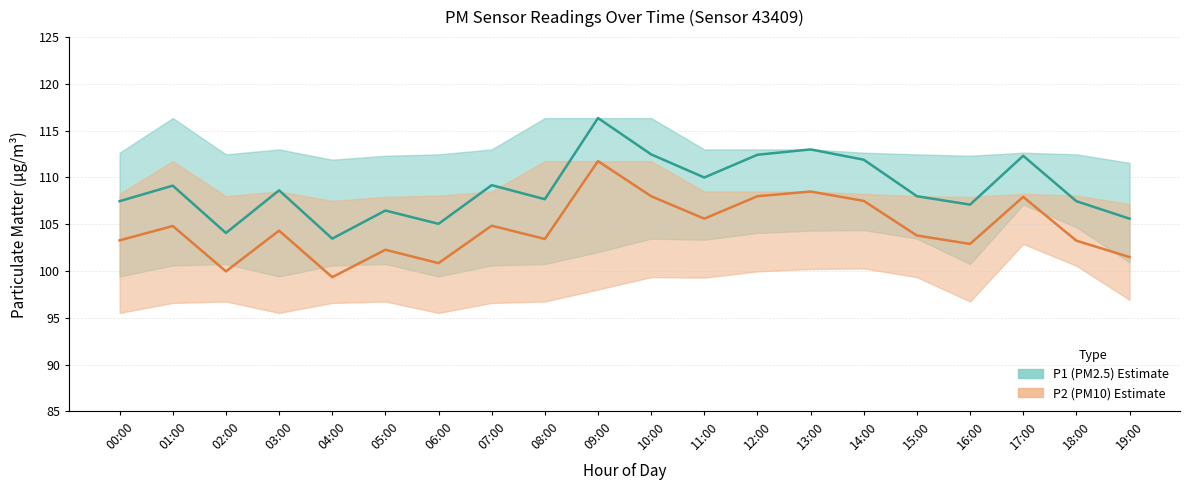

Where is the first local maximum for P2 (PM10)?

01:00